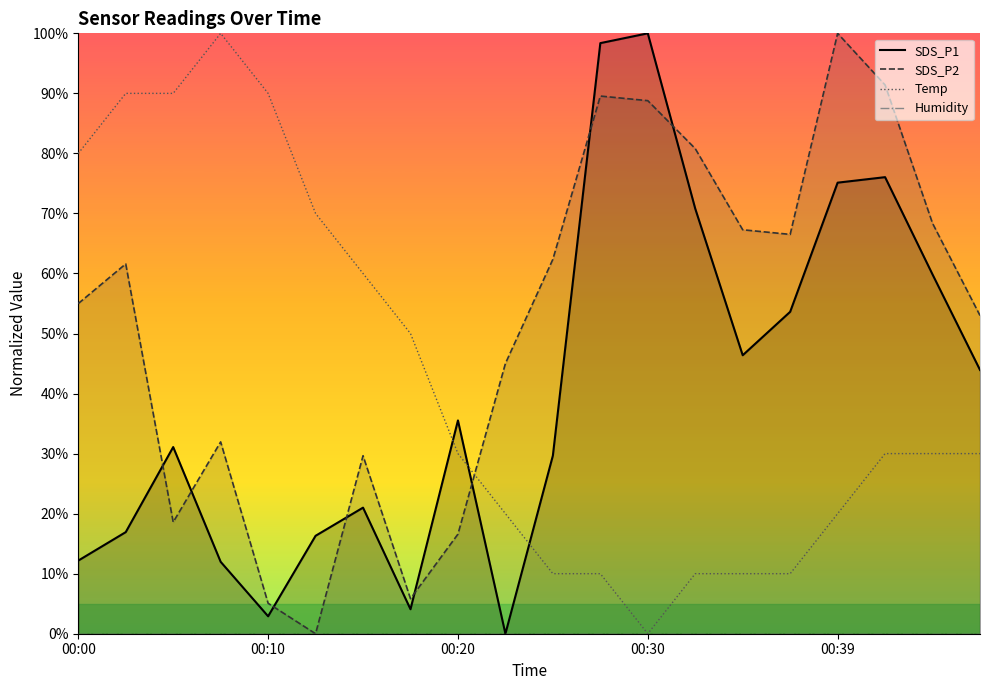

Which category has the lowest value in the Temp series?

00:30